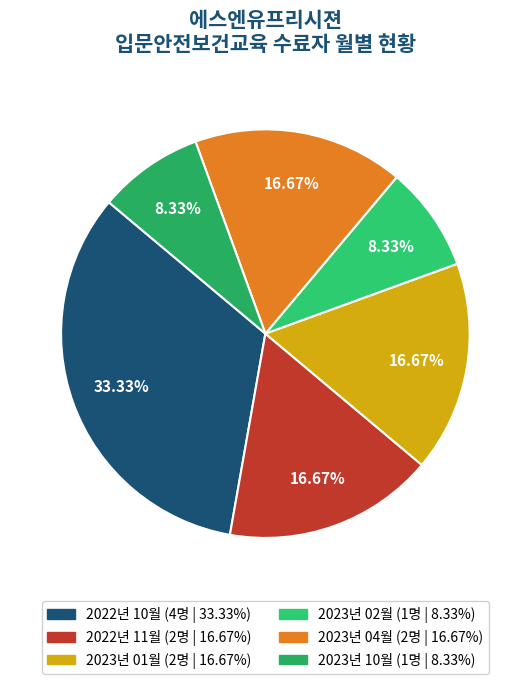

How many slices are in this pie chart?

6